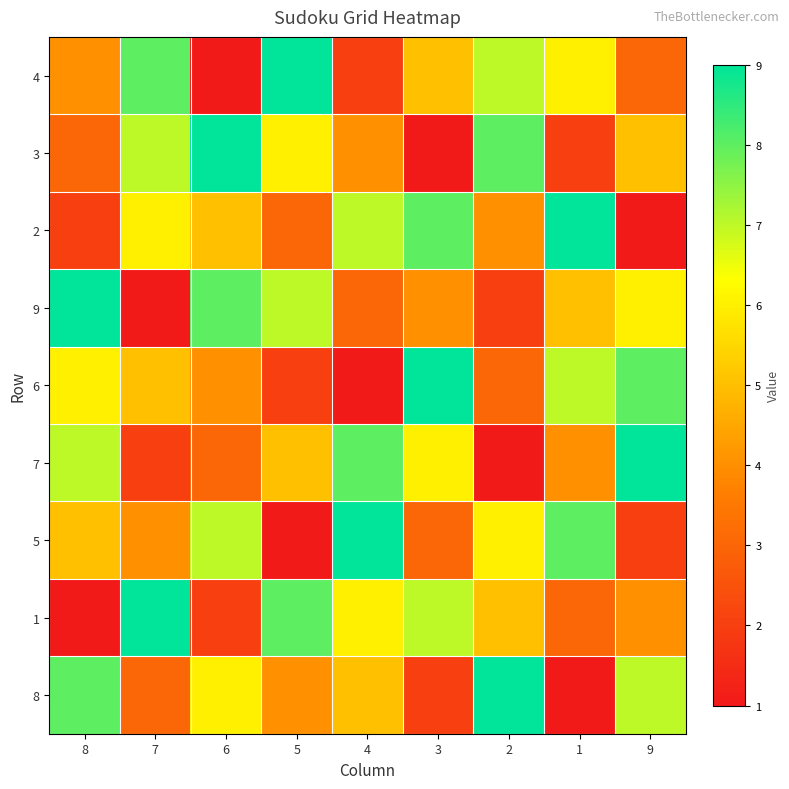

What is the total value across all series at 8?

45